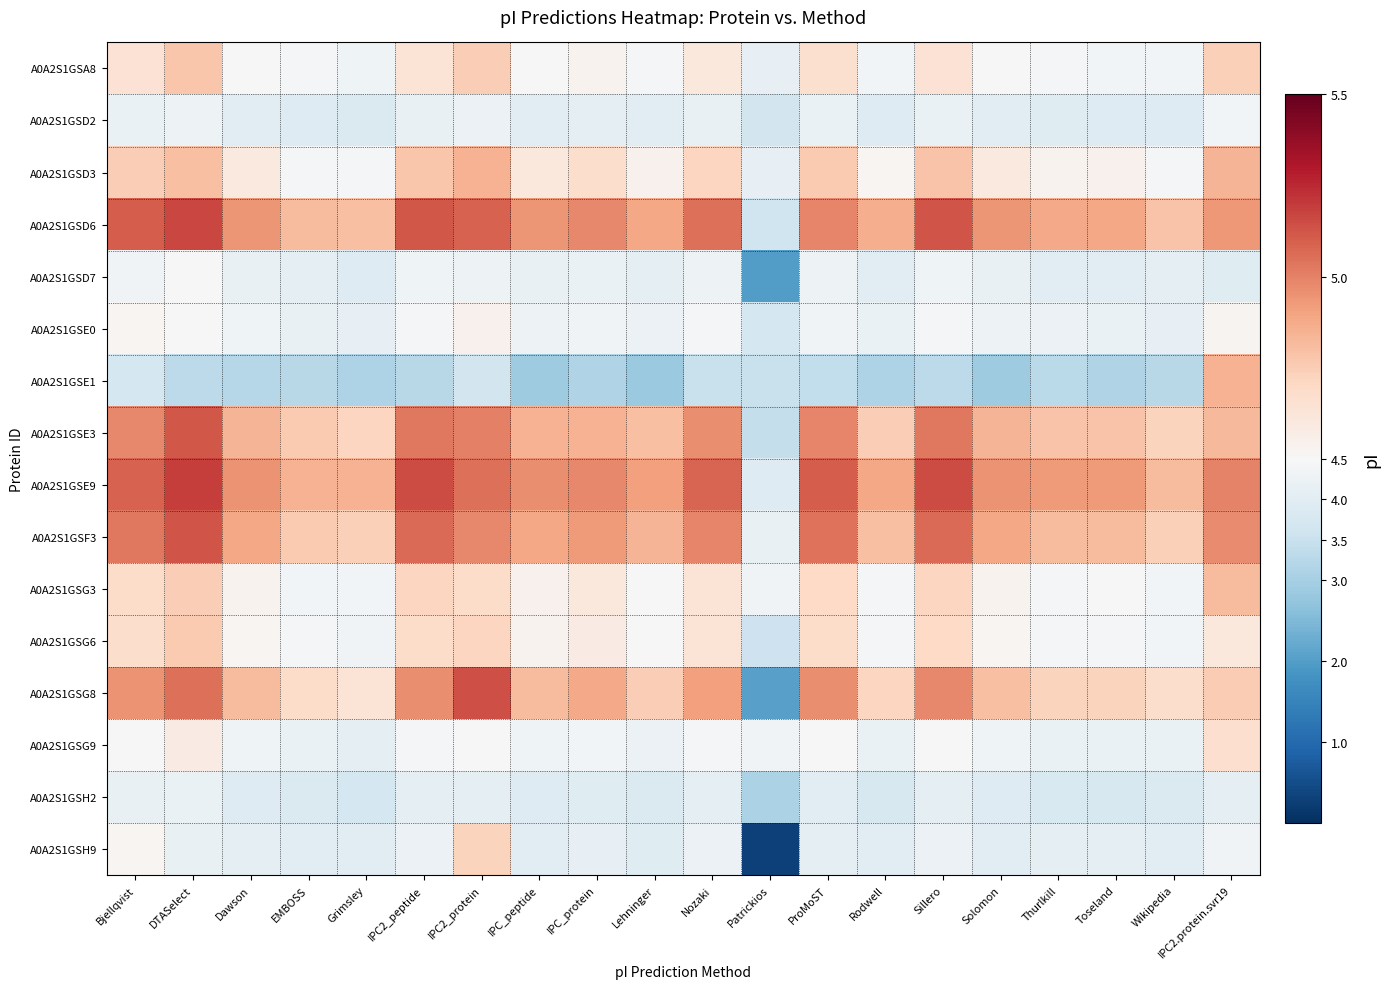

What is the spread (max minus min) of values at Wikipedia?

1.6